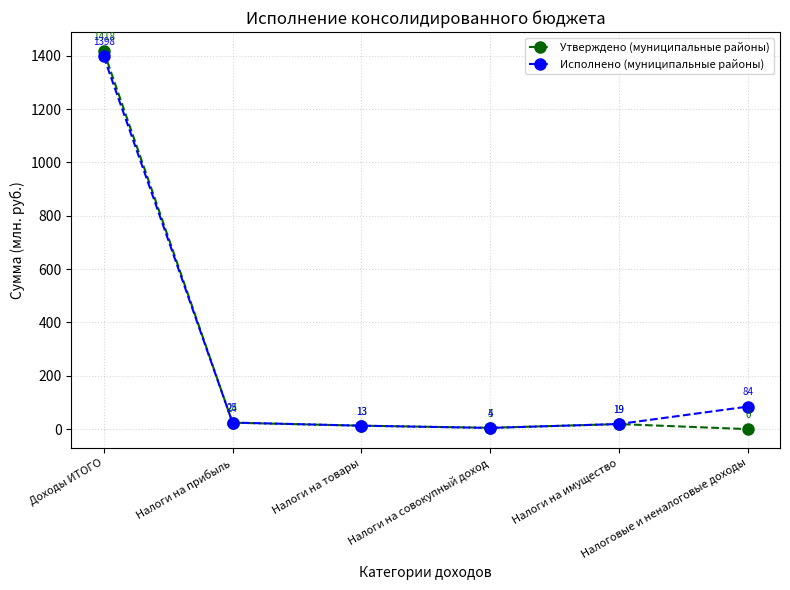

At how many categories does at least one series exceed 320?

1